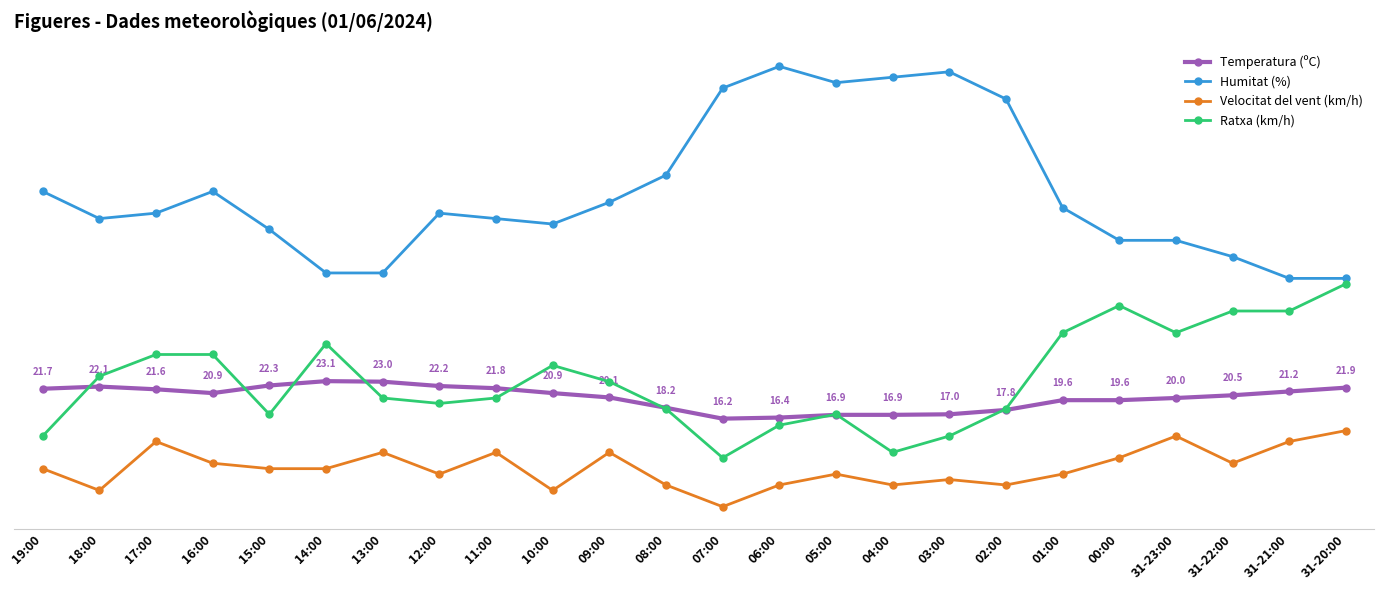

Between 01:00 and 05:00, which is larger?

01:00